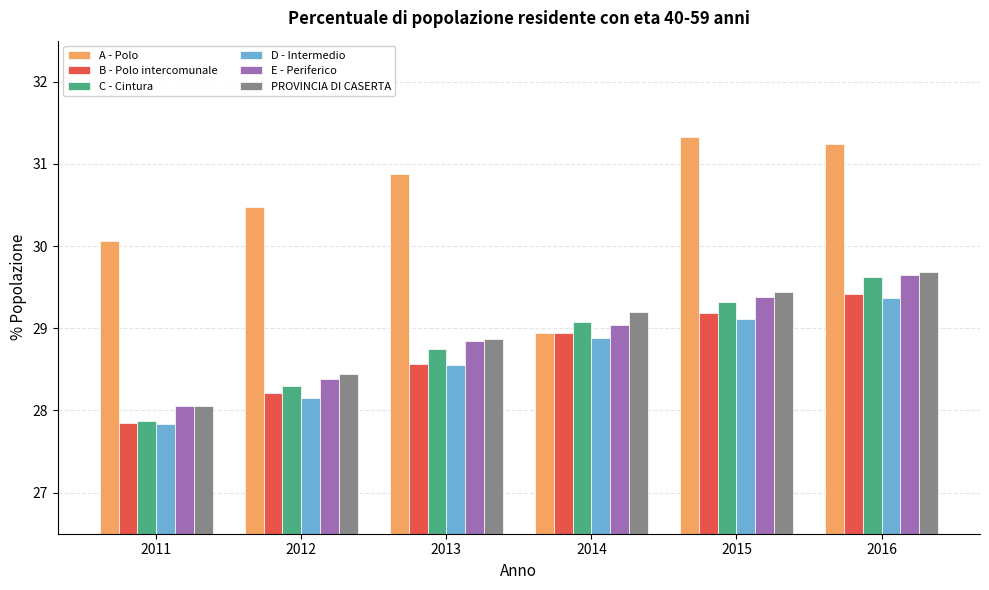

Reading left to right, transcribe all the data shown in this chart.

A - Polo: 30.1	30.5	30.9	28.9	31.3	31.2
B - Polo intercomunale: 27.8	28.2	28.6	28.9	29.2	29.4
C - Cintura: 27.9	28.3	28.7	29.1	29.3	29.6
D - Intermedio: 27.8	28.1	28.5	28.9	29.1	29.4
E - Periferico: 28.1	28.4	28.8	29.0	29.4	29.6
PROVINCIA DI CASERTA: 28.1	28.4	28.9	29.2	29.4	29.7